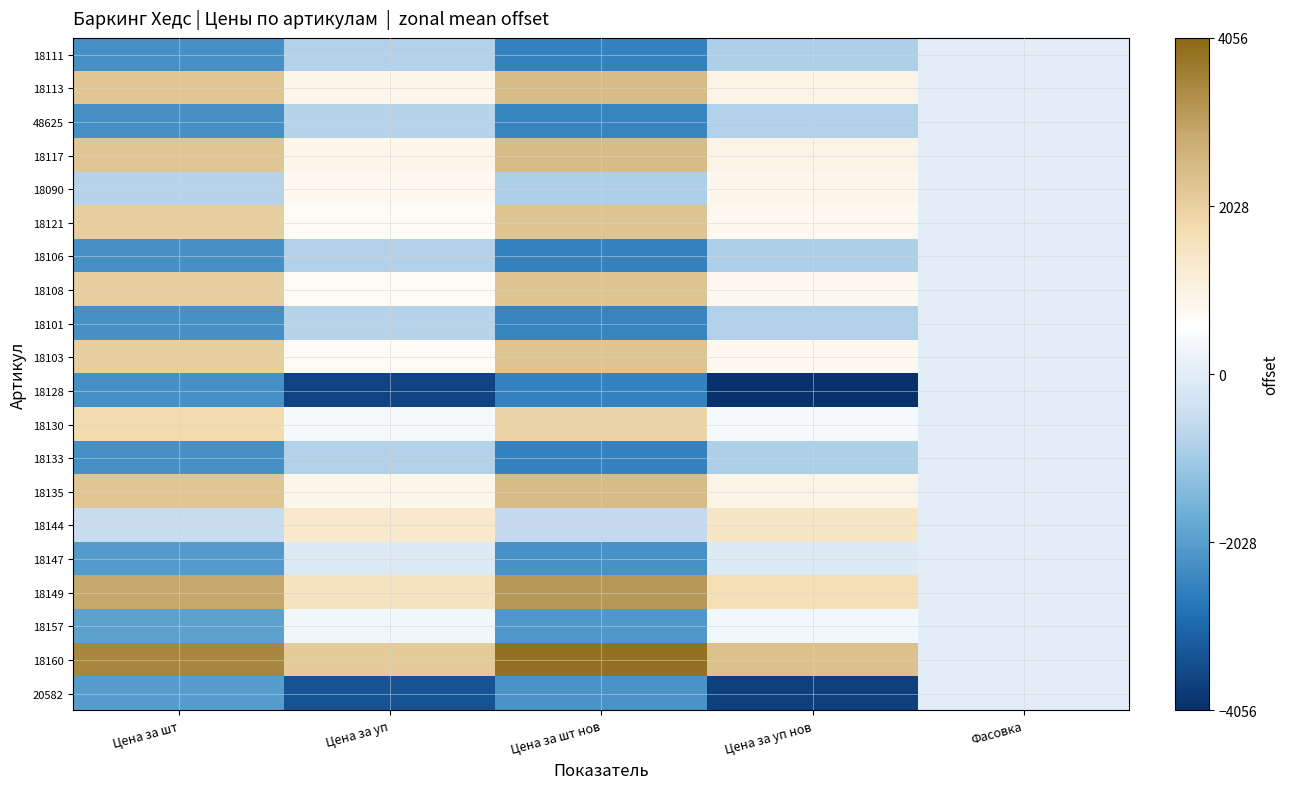

At which category does the chart reach its peak across all series?

Цена за шт нов